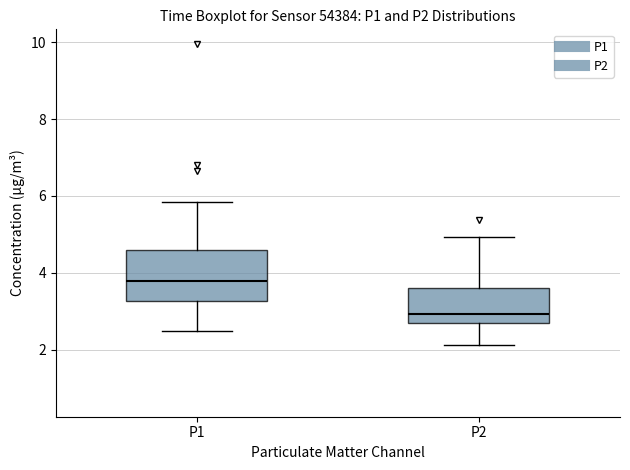

Comparing the boxes themselves (not the whiskers), which one is the tallest?

P1